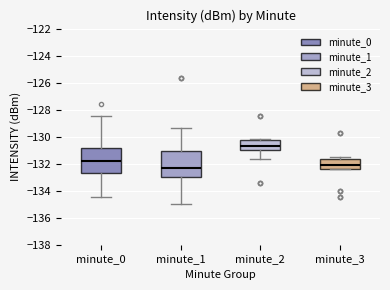

Where is the lower edge of the box for minute_0 on the y-axis? The values are not printed on the chart, so give them approximately, as read against the axis.

-132.6